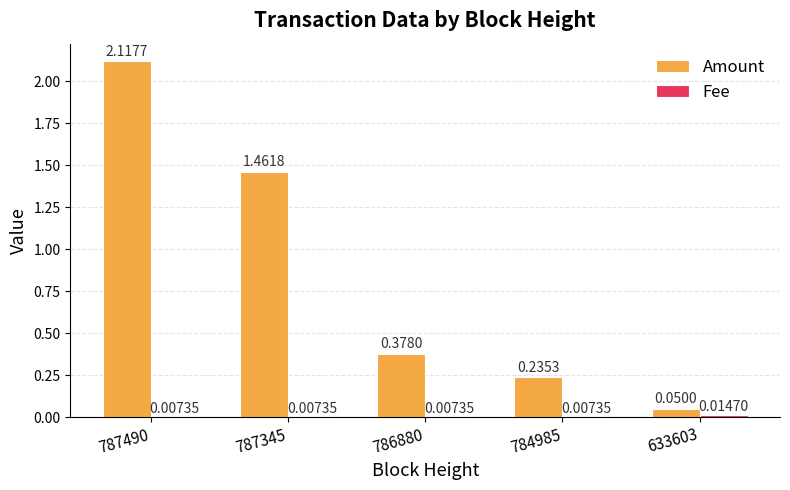

At how many categories does at least one series exceed 1?

2